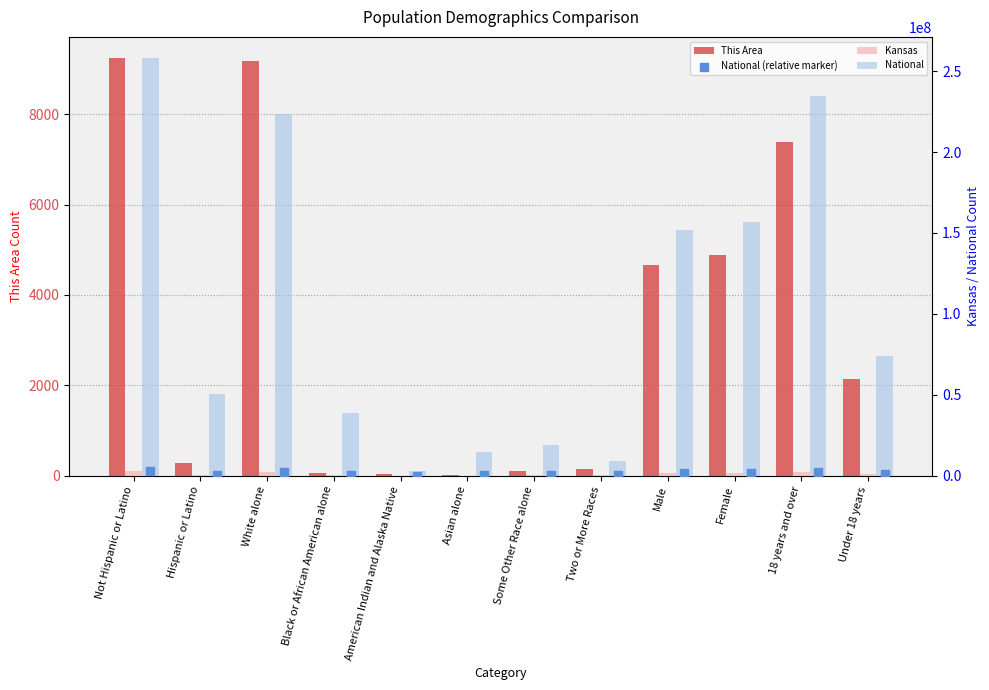

Which series has the largest total across all categories?

National